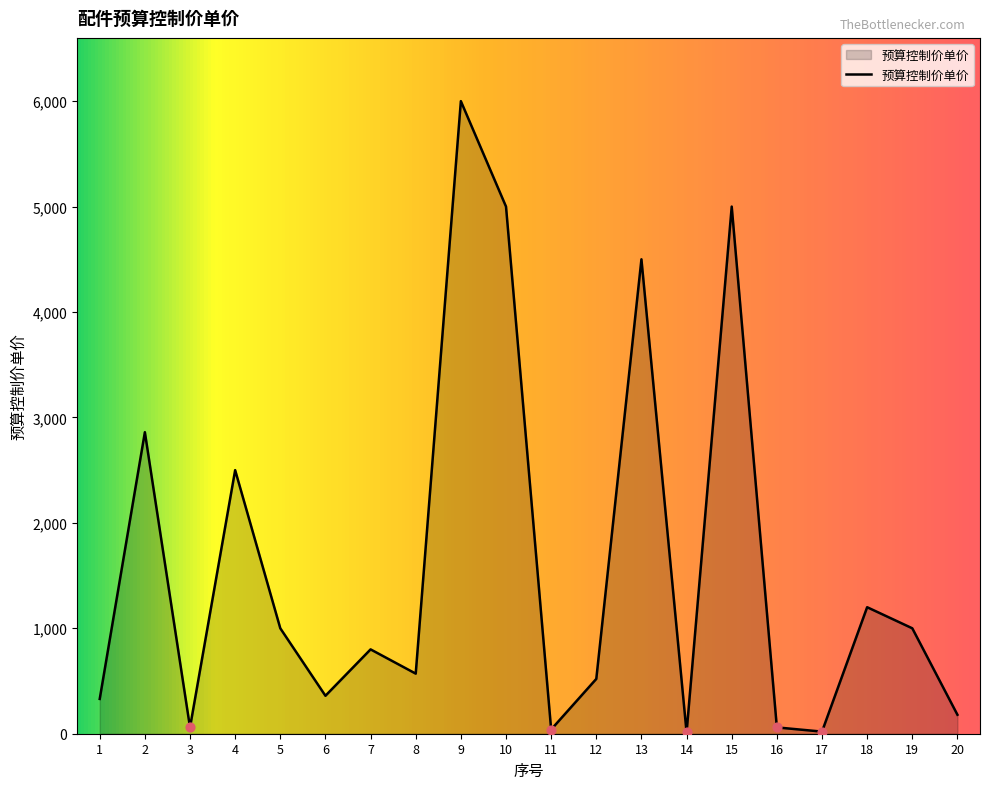

Which has a higher value, 12 or 20?

12